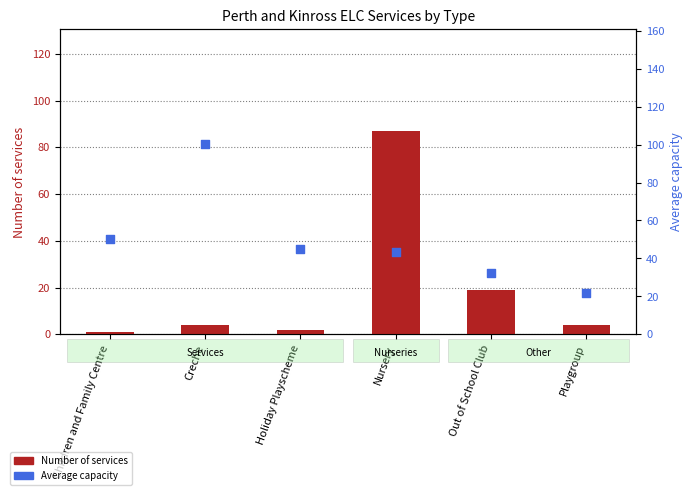

Which series reaches the minimum Y coordinate?

Number of services